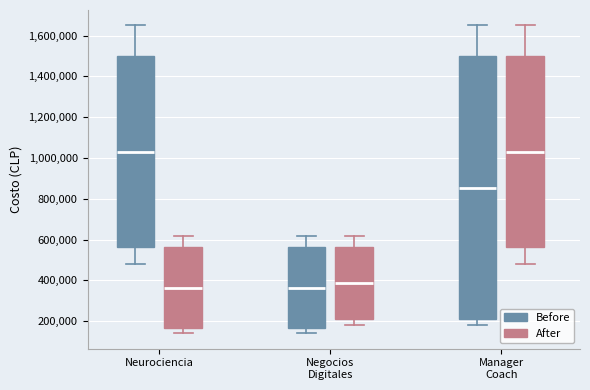

Where is the lower edge of the box for Neurociencia (After) on the y-axis? The values are not printed on the chart, so give them approximately, as read against the axis.

160000